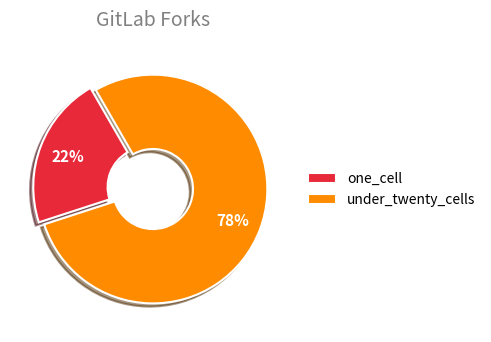

To the nearest percent, what percentage of the pie is one_cell?

22%